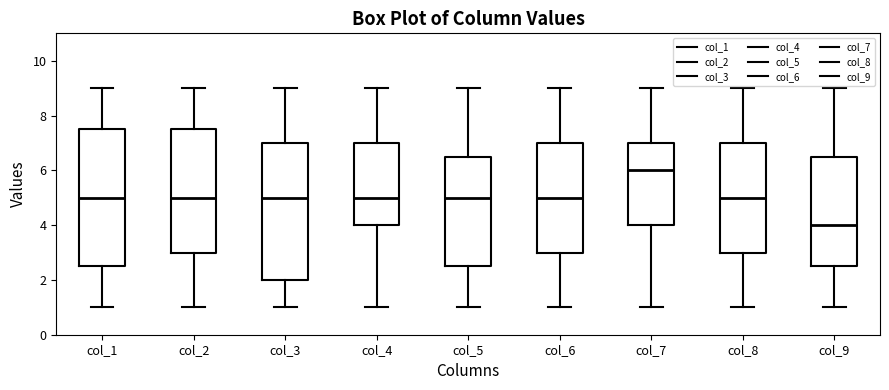

Where does the upper whisker of the box for col_3 end on the y-axis? The values are not printed on the chart, so give them approximately, as read against the axis.

9.0